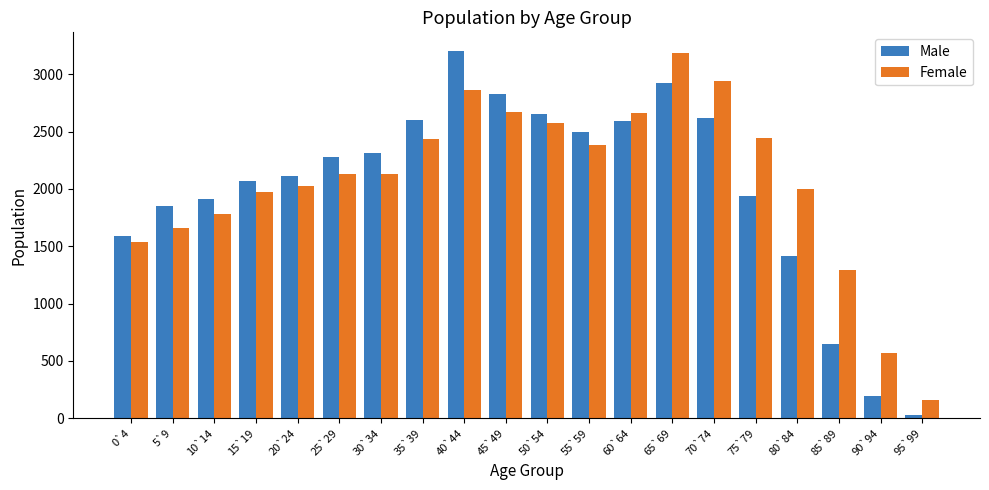

Which series has the widest spread of values?

Male